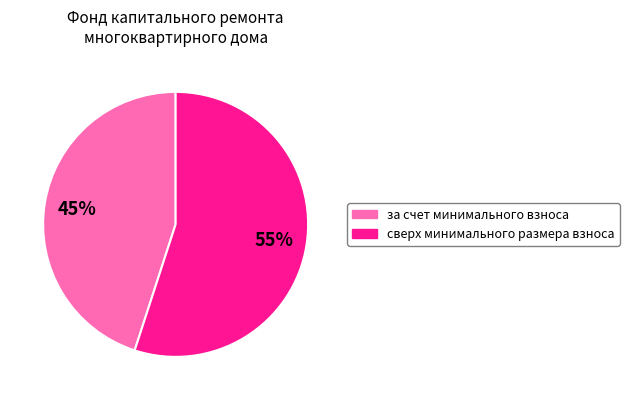

Which category has the smallest portion of the pie?

за счет минимального взноса